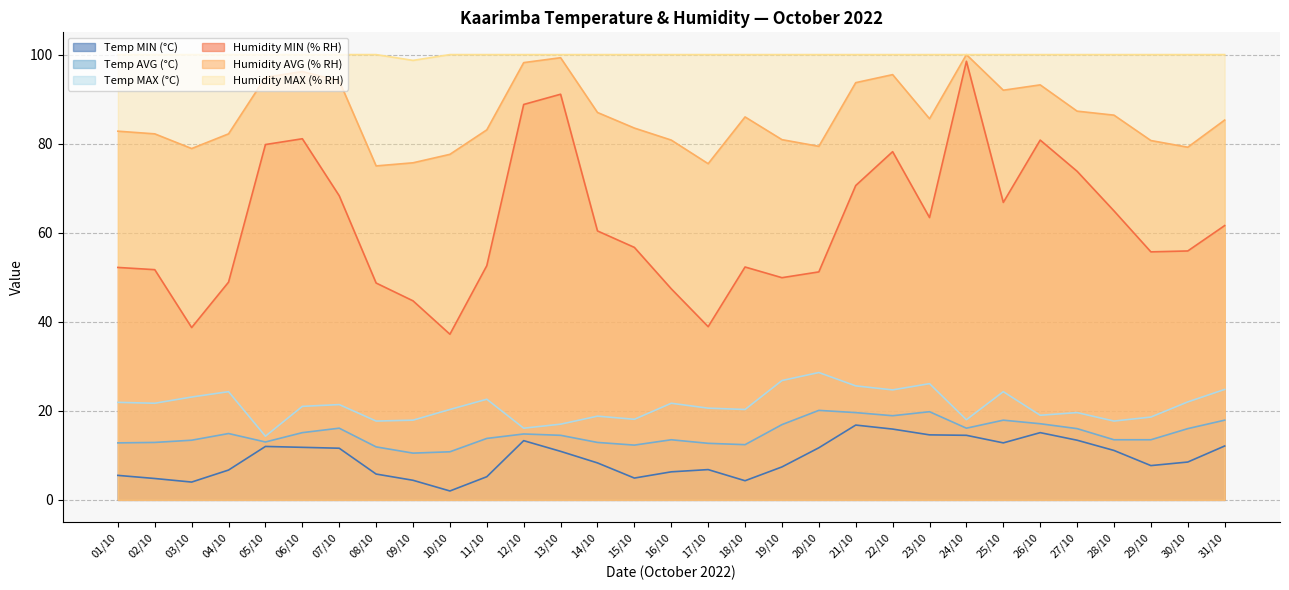

Is it true that Temp MIN (°C) equals 5.5 at 01/10?

True